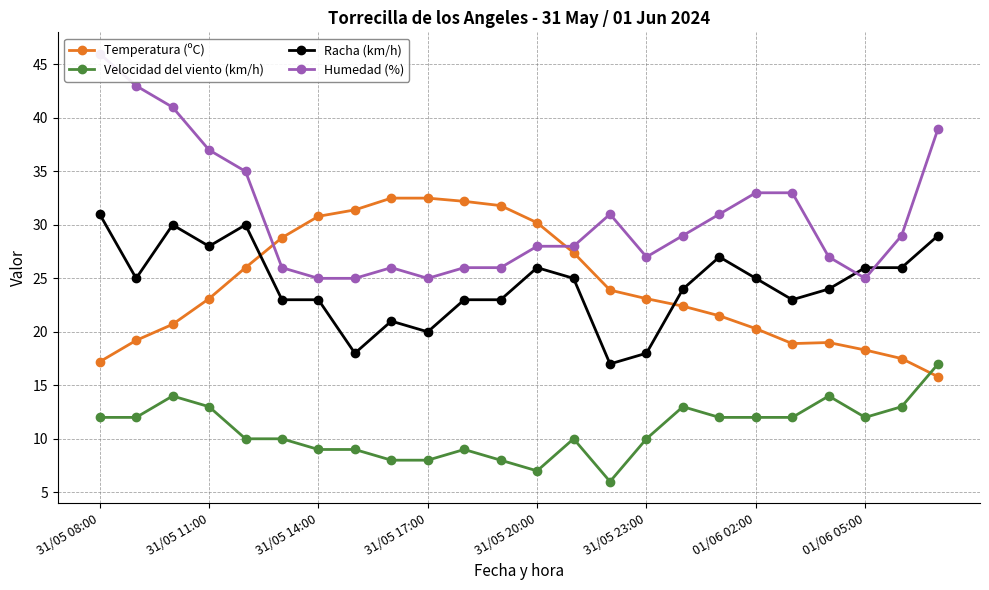

How many values in the Temperatura (ºC) series are below 23?

11